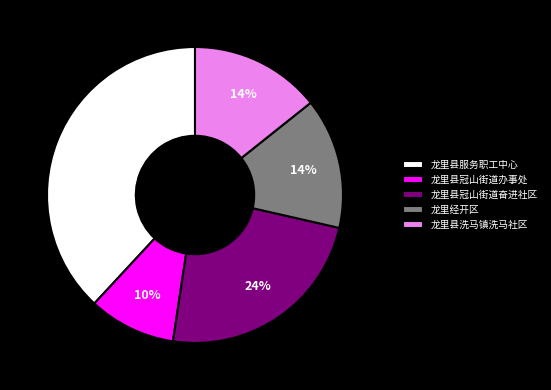

True or false: 龙里县冠山街道奋进社区 accounts for 24% of the total.

True